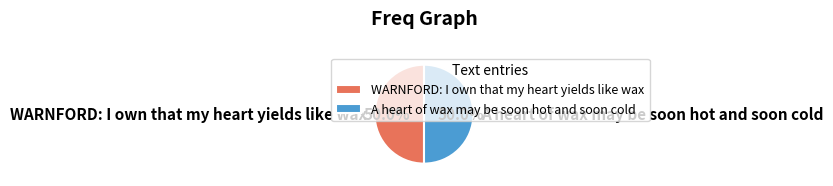

True or false: A heart of wax may be soon hot and soon cold accounts for 38% of the total.

False